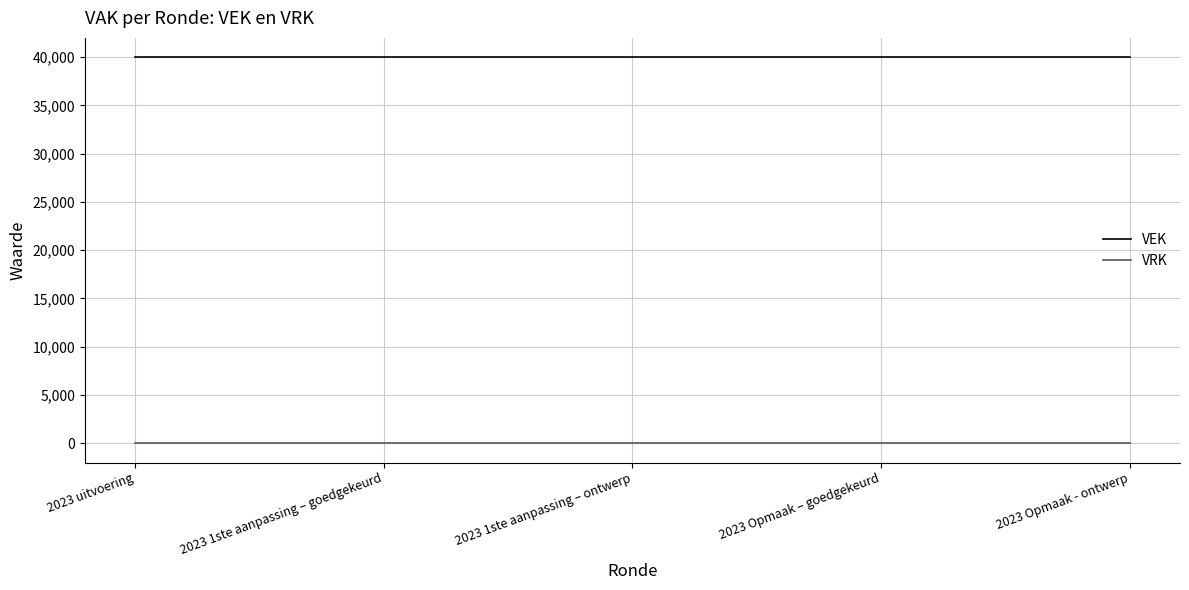

What is the highest value of the VEK series?

40000